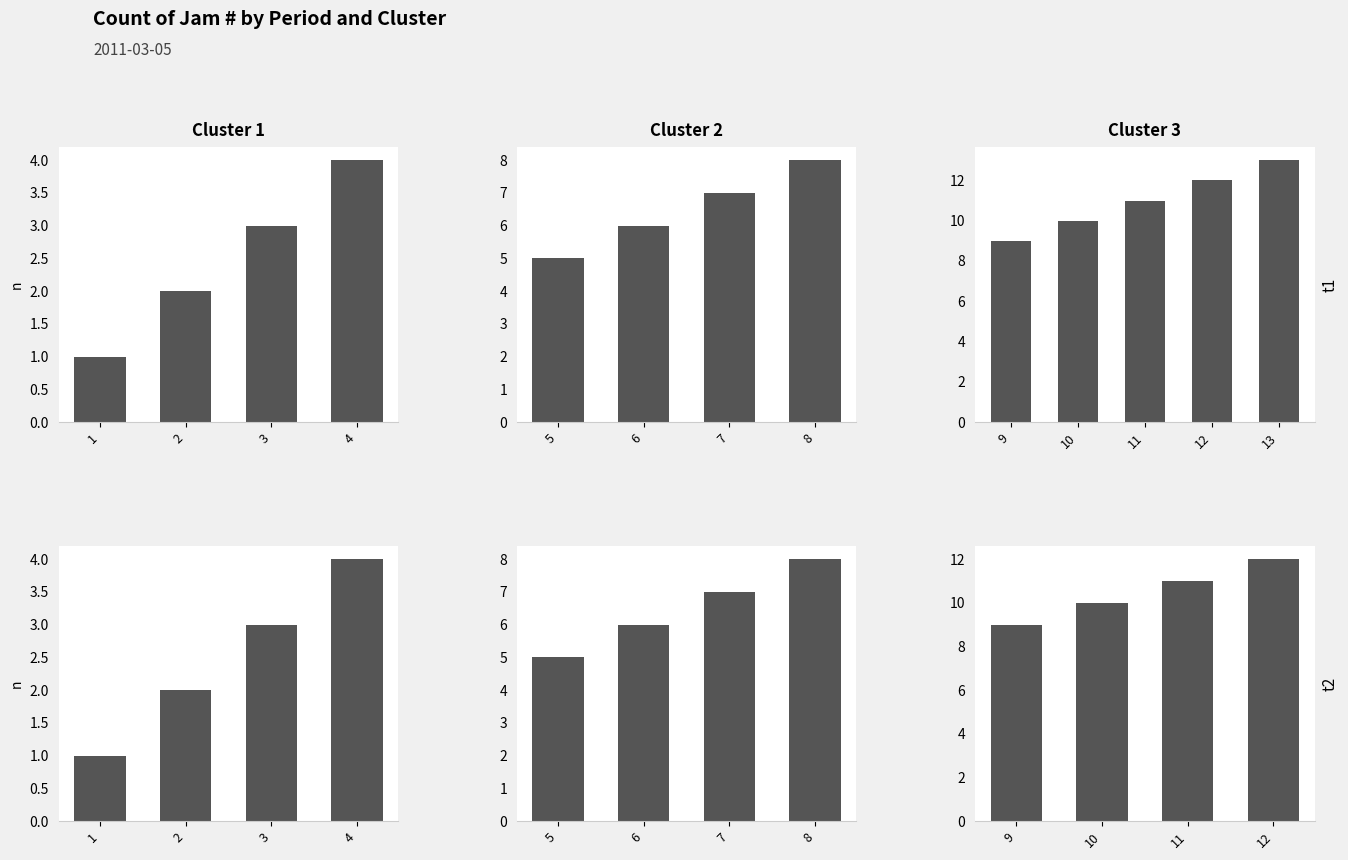

Does the chart contain any negative values?

No